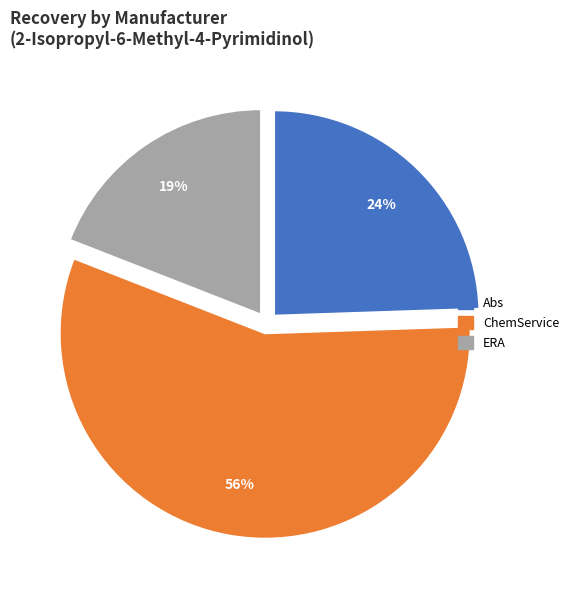

Is there any slice that represents more than half of the pie?

Yes